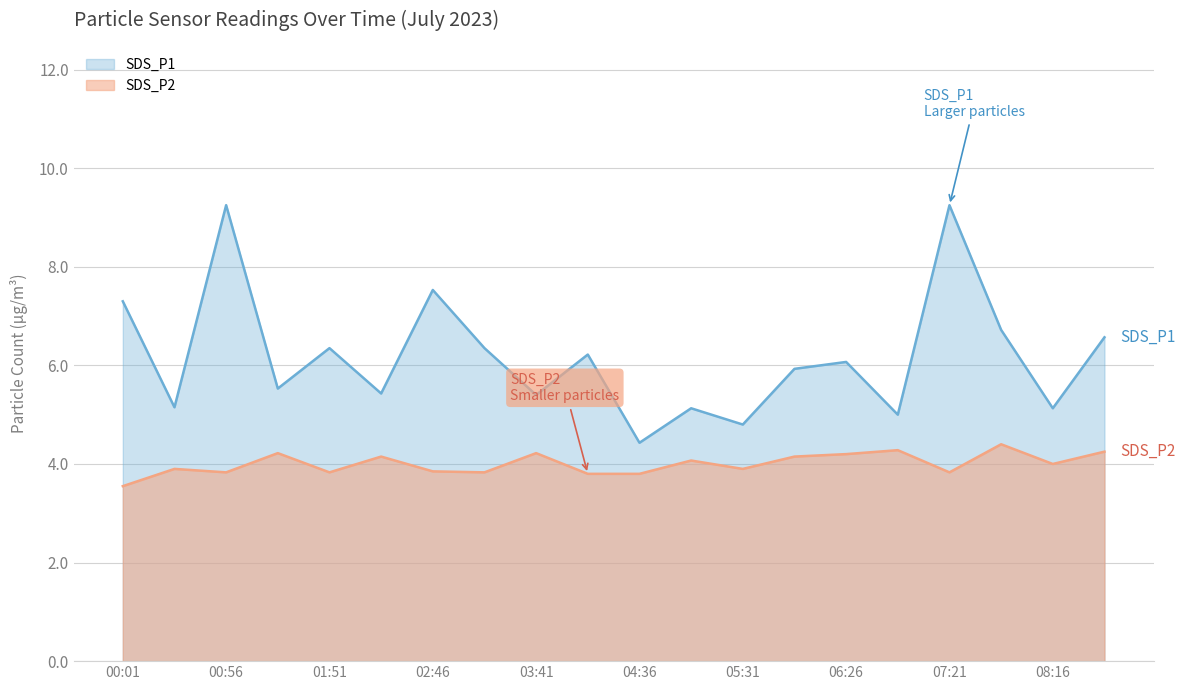

How many lines are shown in the chart?

2